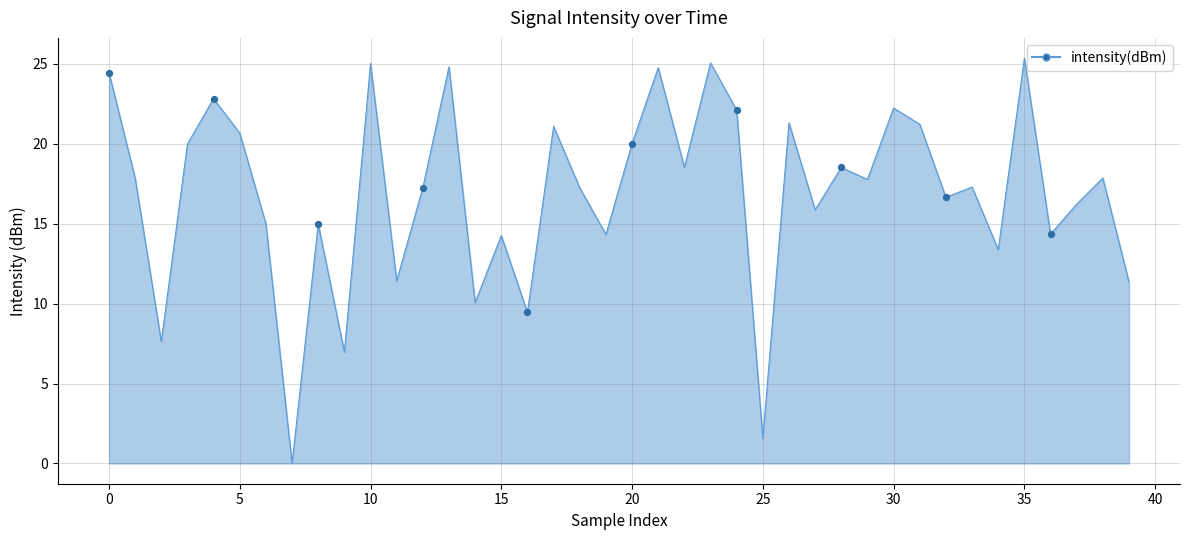

What is the maximum value shown in the chart?

25.4